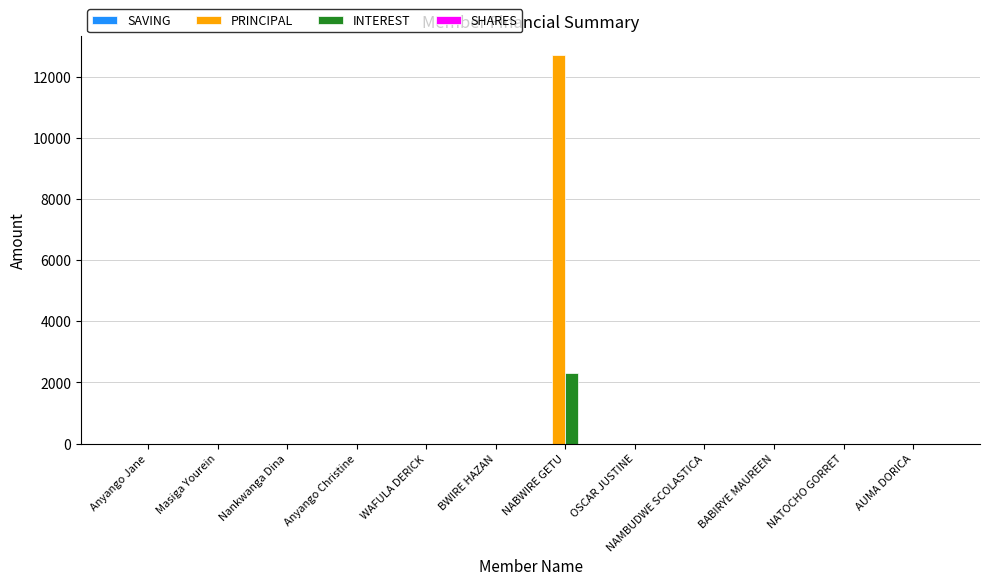

Does the chart contain stacked bars?

No